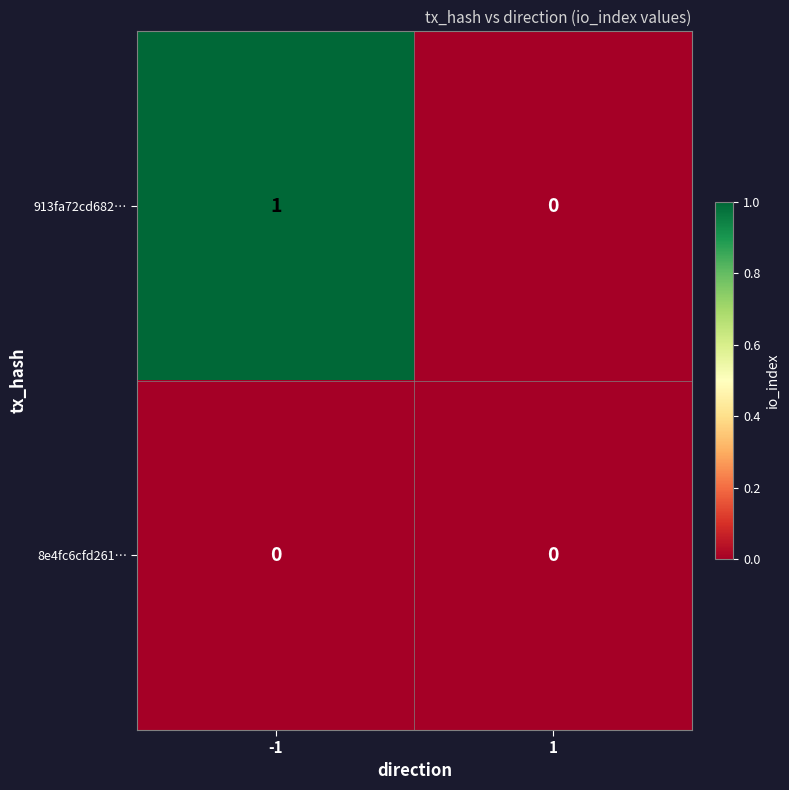

Count the number of data series in this chart.

2